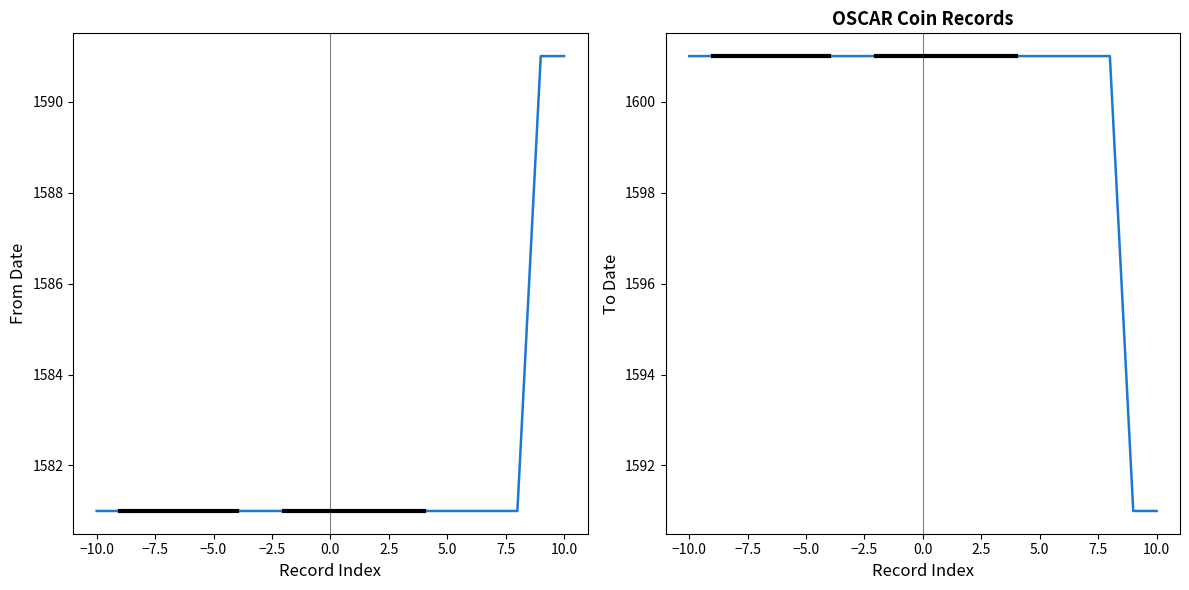

True or false: To Date and From Date intersect in this chart.

False